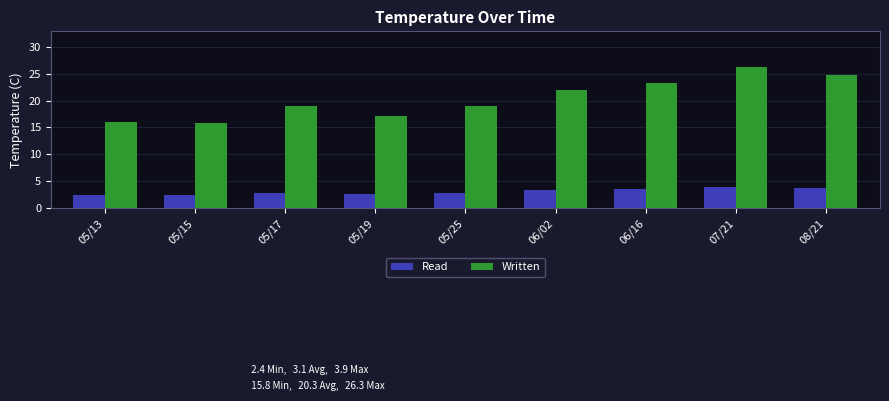

What is the spread (max minus min) of values at 05/25?

16.1